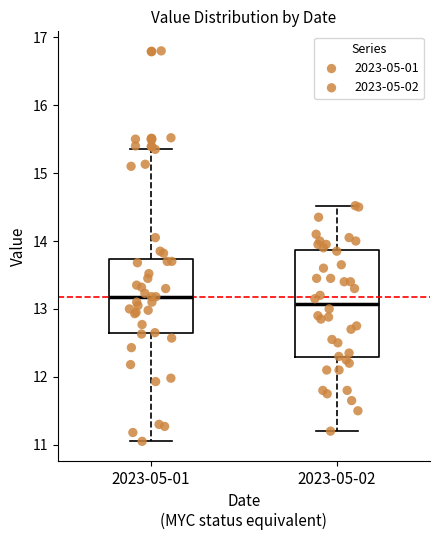

Reading left to right, read every box against the y-axis: the position of its median line, the range the box covers, and the ends of its whiskers. The values are not printed on the chart, so give them approximately, as read against the axis.

2023-05-01: median 13.2, box 12.6 to 13.7, whiskers 11.1 to 15.4
2023-05-02: median 13.1, box 12.3 to 13.9, whiskers 11.2 to 14.5